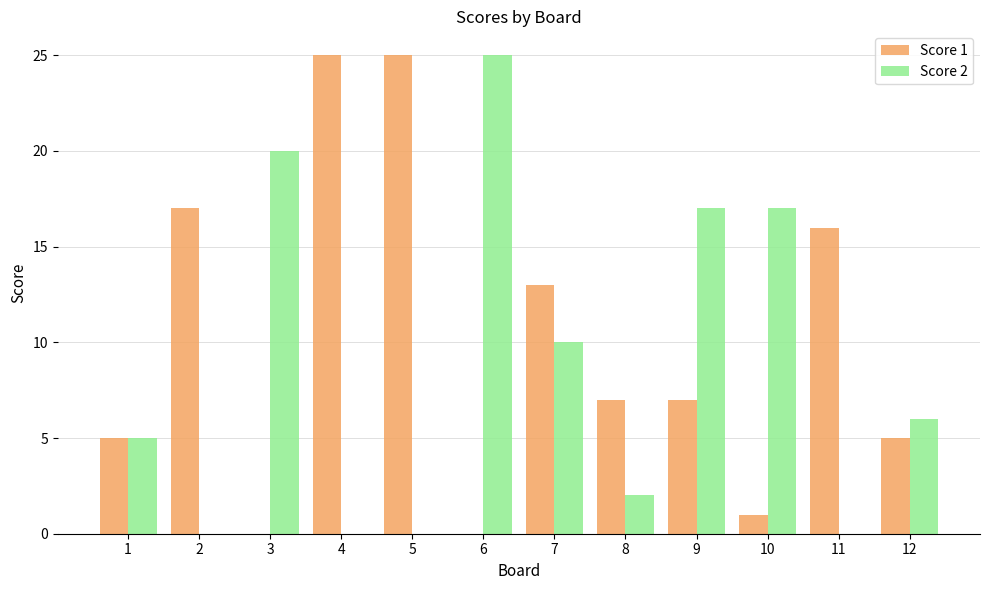

The Score 1 series shows 9 at 11. True or false?

False